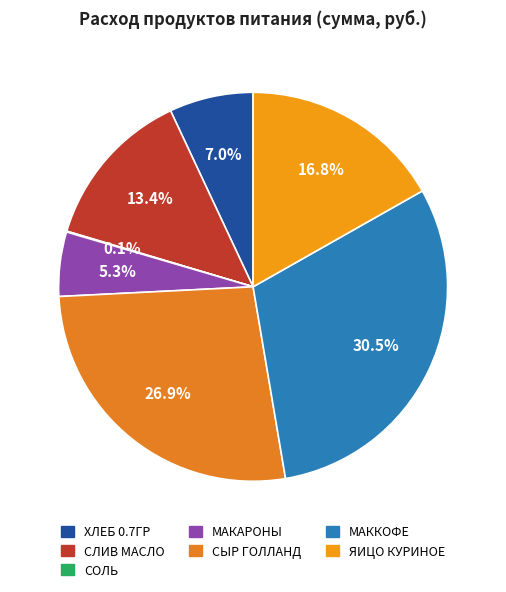

To the nearest percent, what is the difference between the largest and smallest slice percentages?

30%